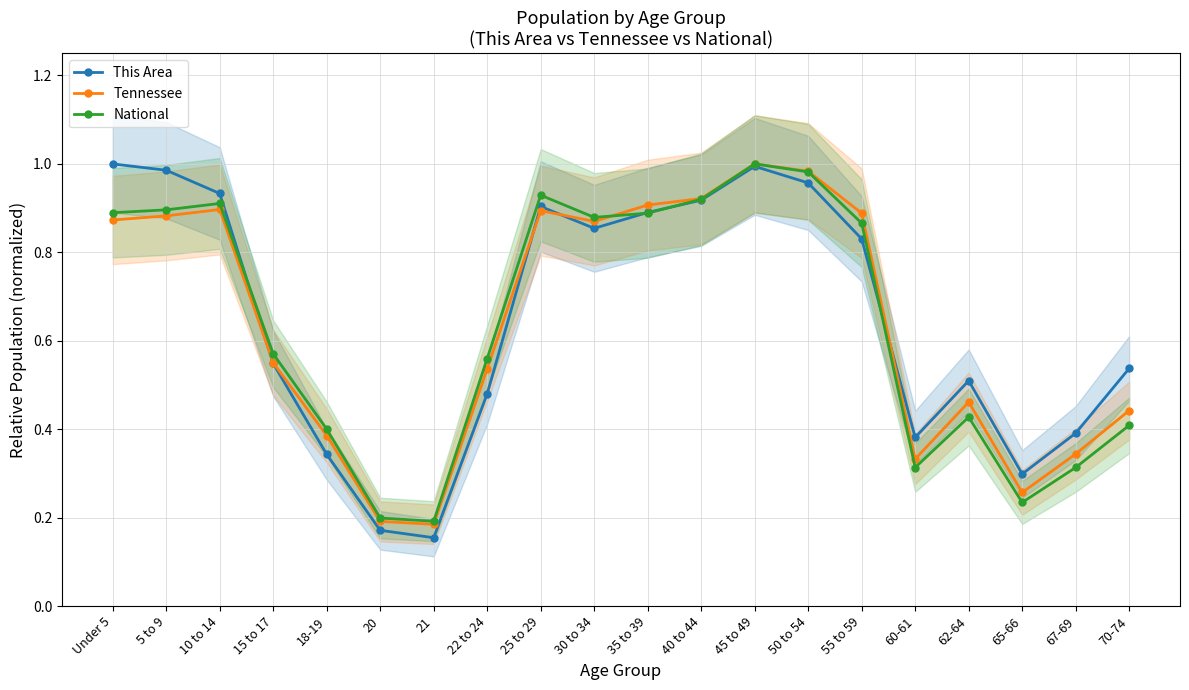

Does the chart have visible grid lines?

Yes